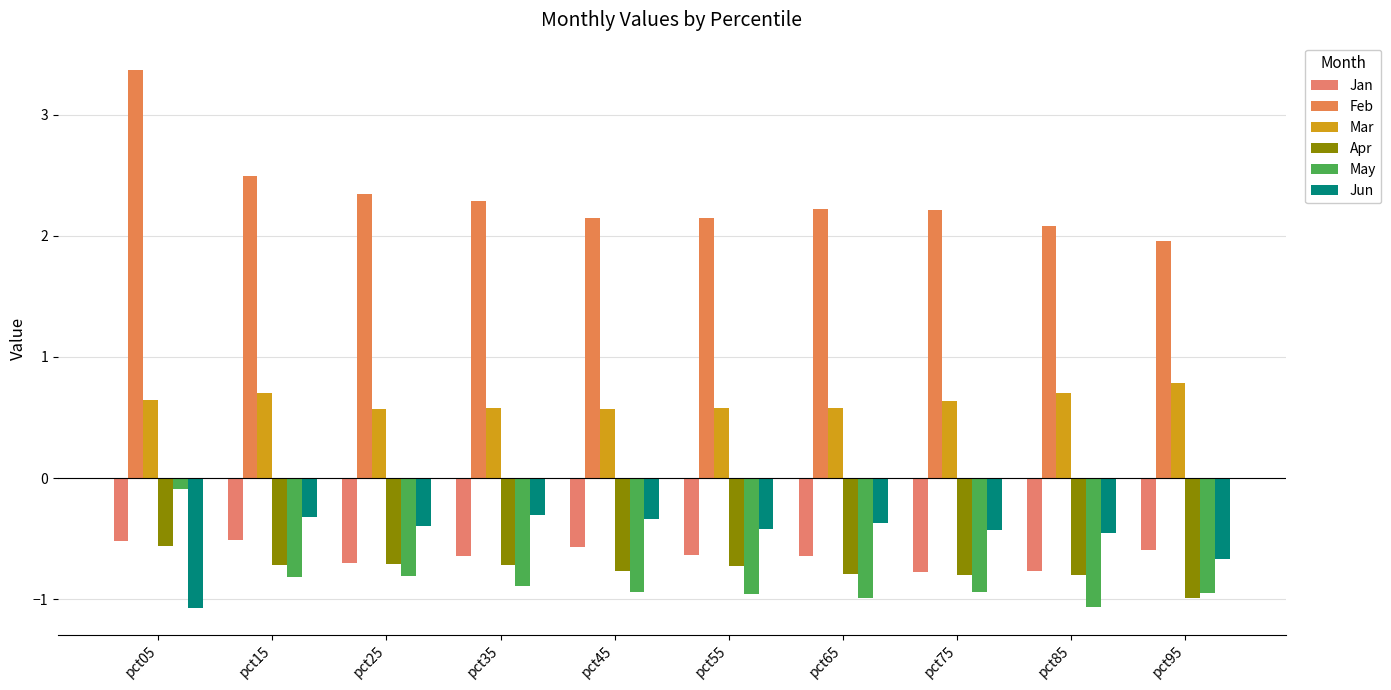

The May series shows -1.1 at pct85. True or false?

True